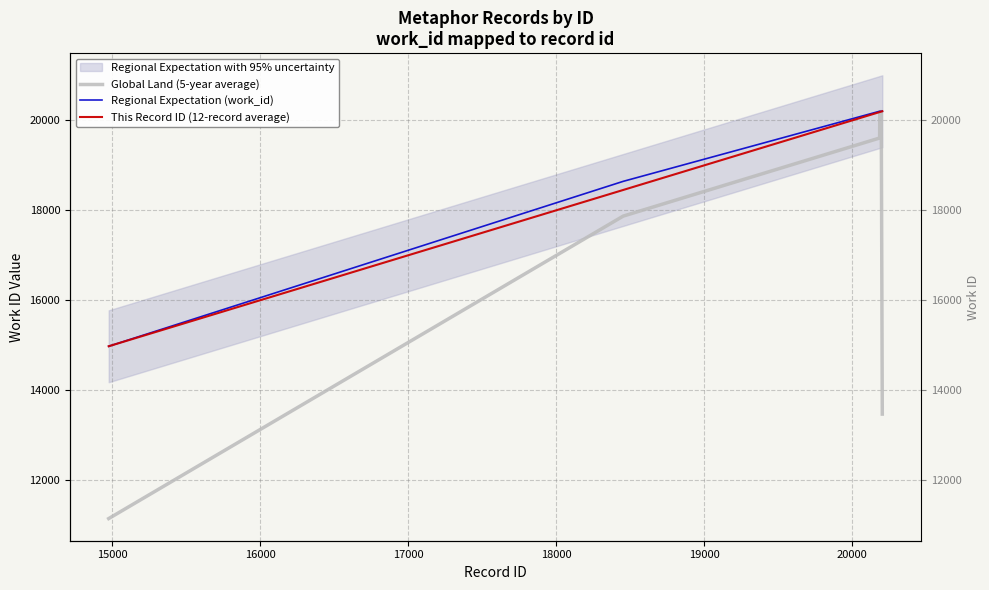

What is the value of the This Record ID (12-record average) point at the 5th from the left?

20195.0